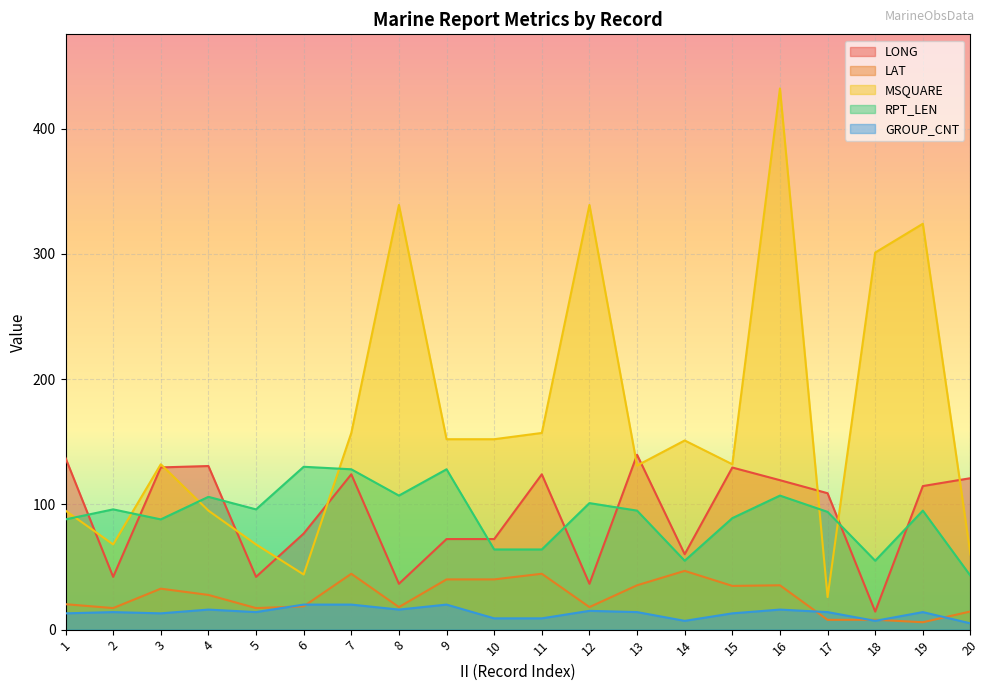

True or false: LAT and MSQUARE intersect in this chart.

False